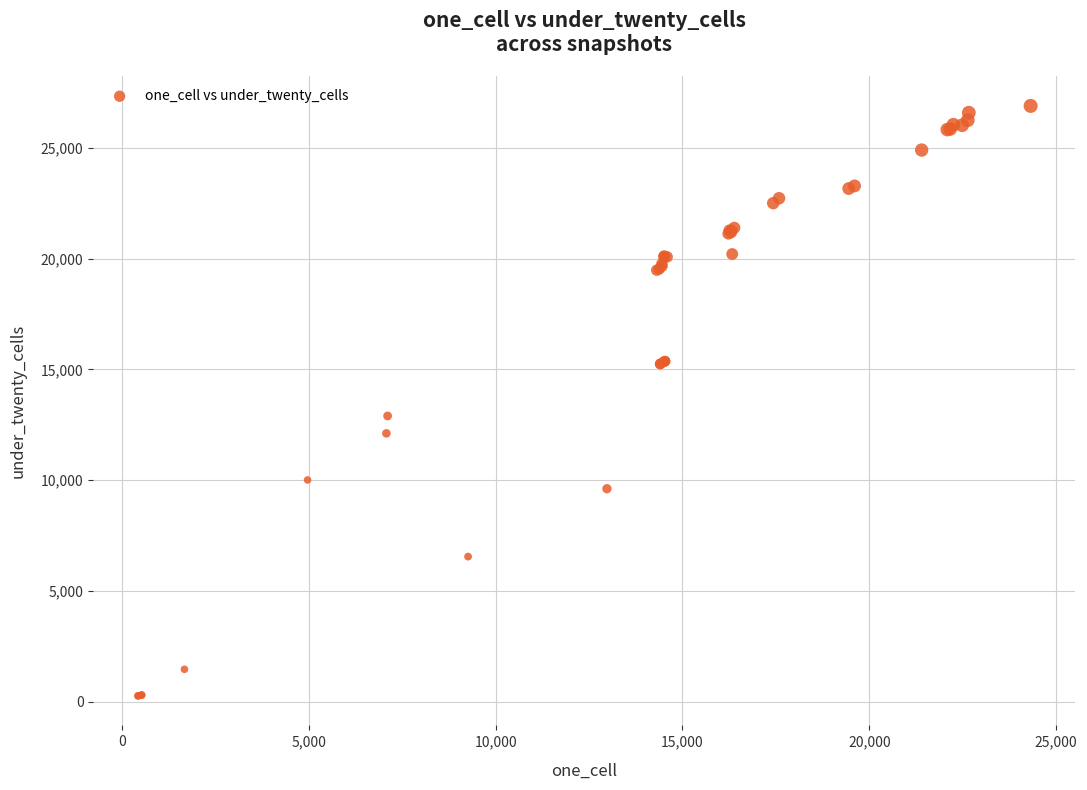

What Y value in the scatter plot is closest to 13579?

12900